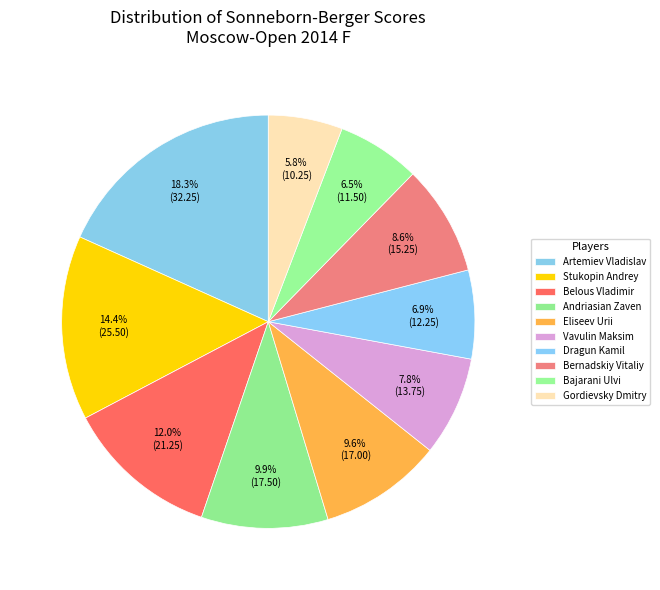

How many segments does this pie chart have?

10